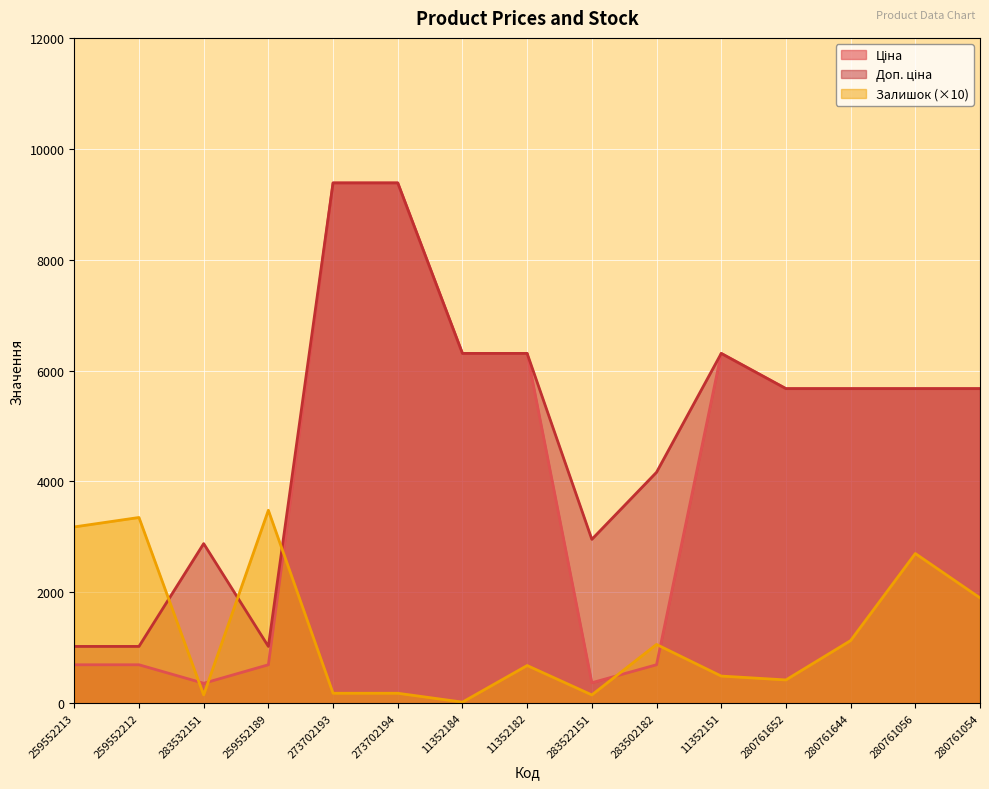

Rank the series at 273702194 from lowest to highest value.

Залишок, Ціна, Доп. ціна